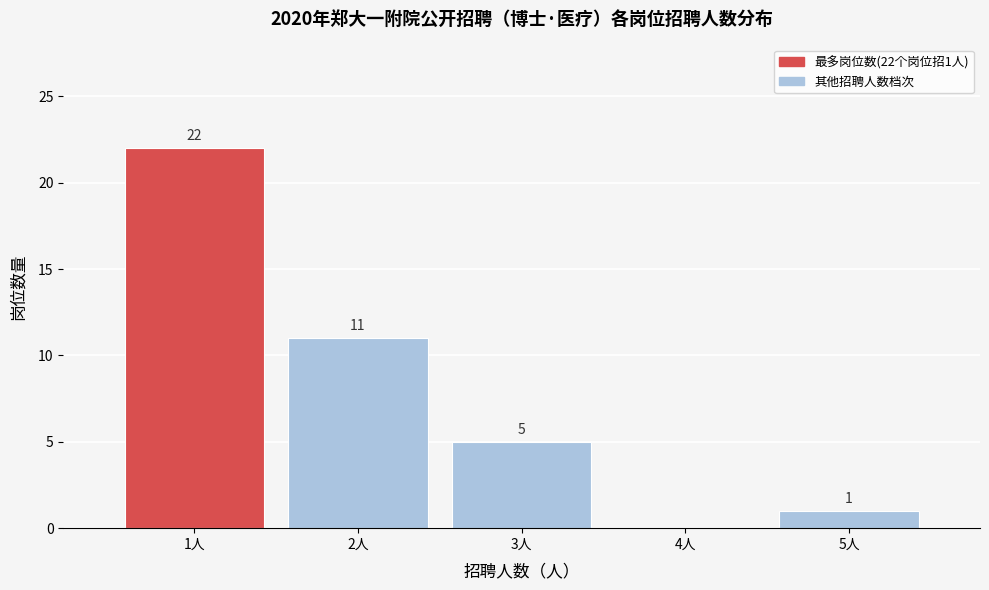

Reading left to right, transcribe all the data shown in this chart.

1人=22	2人=11	3人=5	4人=0	5人=1